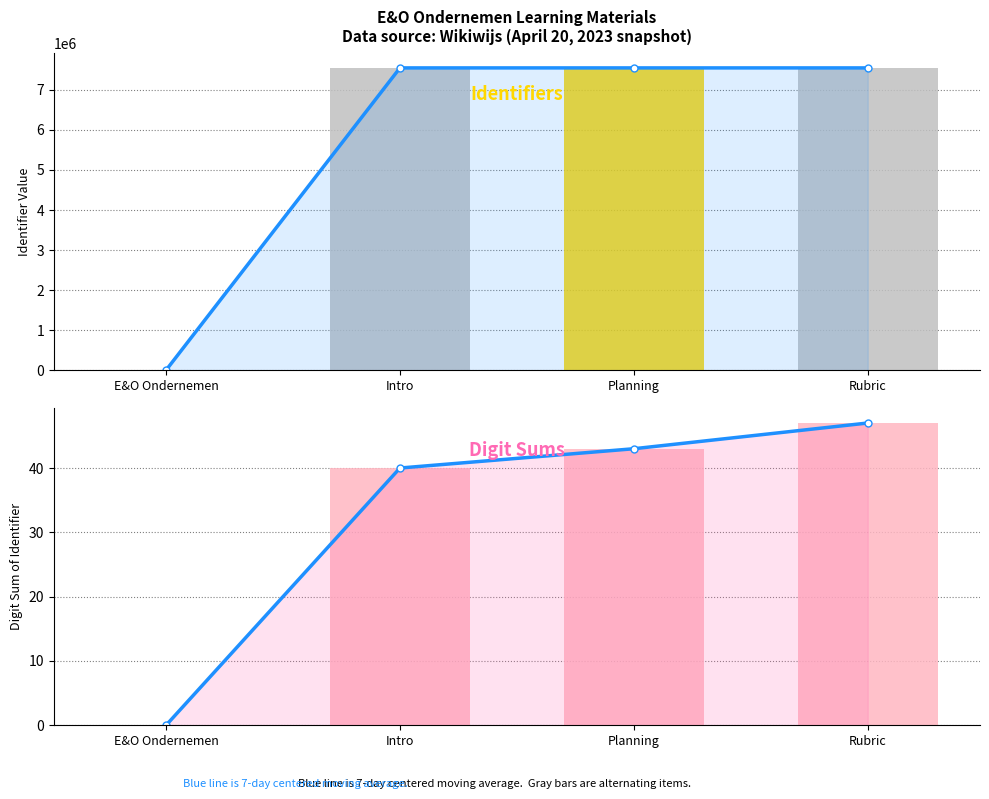

At which category does the chart reach its minimum across all series?

E&O Ondernemen